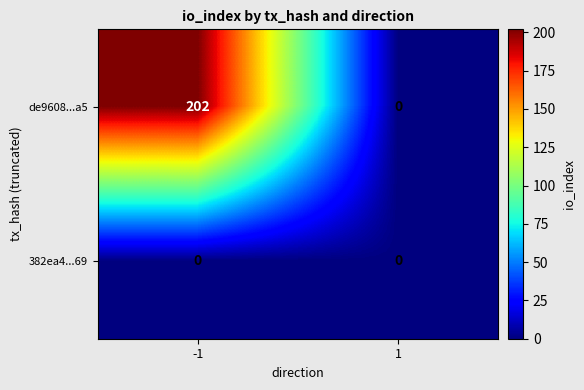

The value of de9608...a5 at -1 is 202. True or false?

True